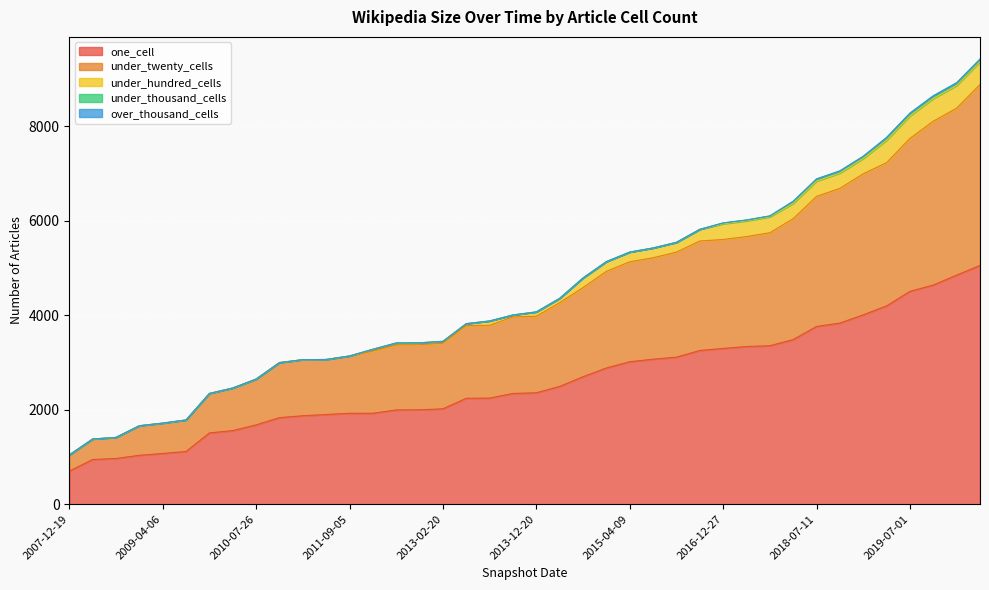

True or false: under_twenty_cells has a value of 687 at 2015-10-01.

False